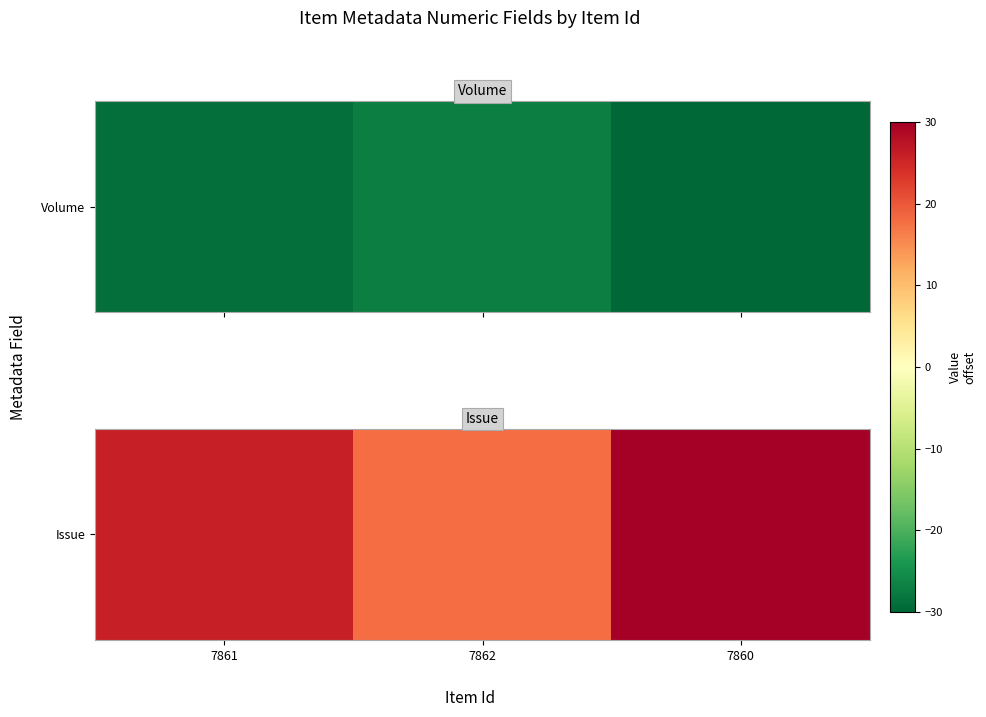

The chart shows a value of 18 at 7862. True or false?

True